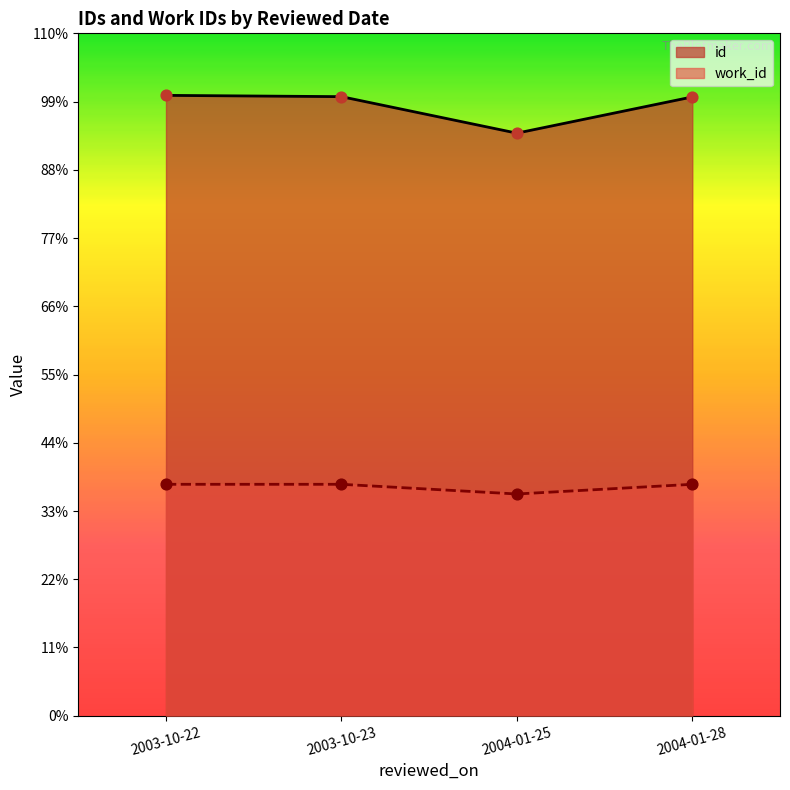

Which series has the largest total across all categories?

id